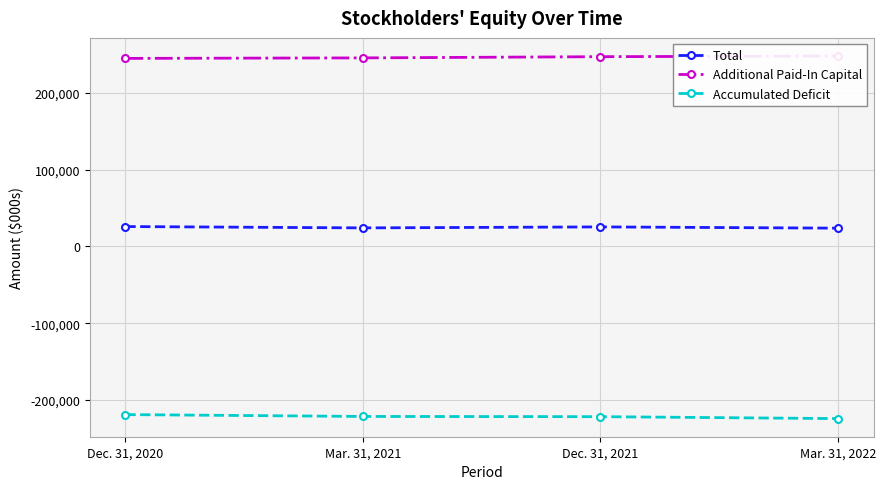

Between Dec. 31, 2020 and Mar. 31, 2022, which series saw the biggest shift?

Accumulated Deficit